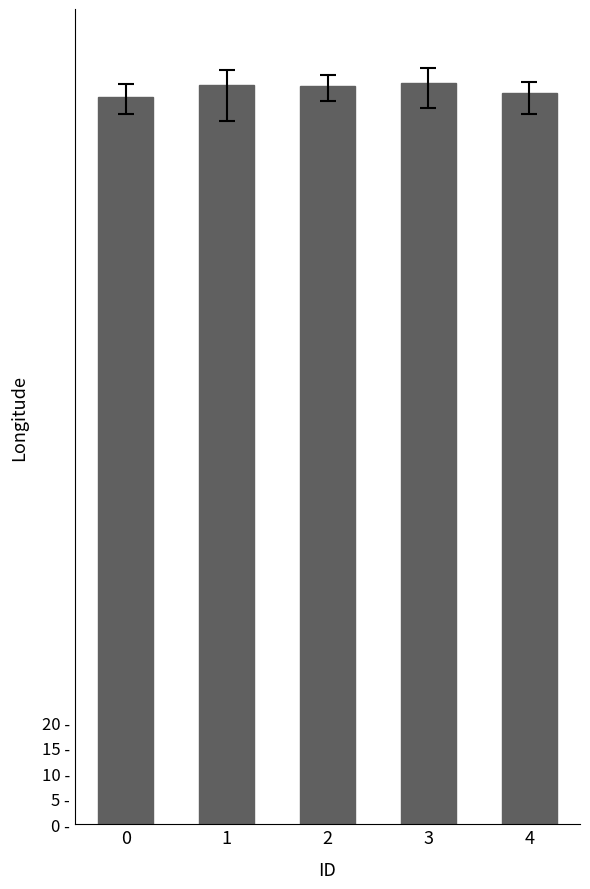

Does the chart contain stacked bars?

No